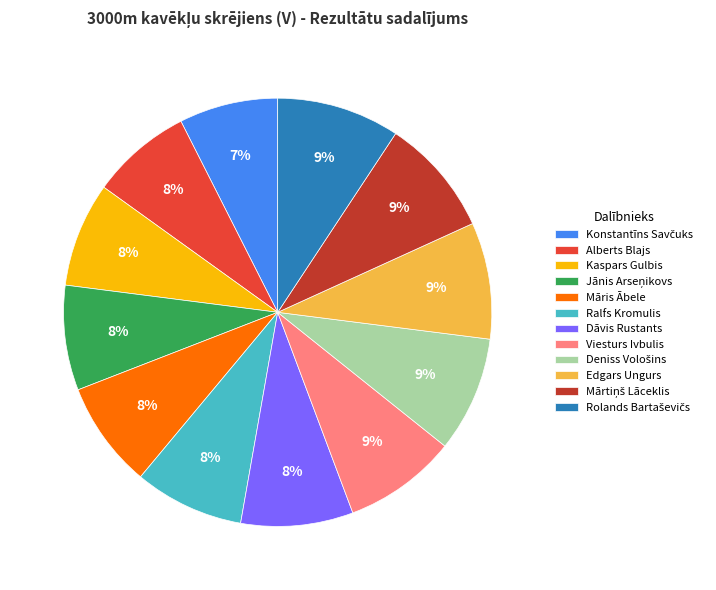

Is there any slice that represents more than half of the pie?

No